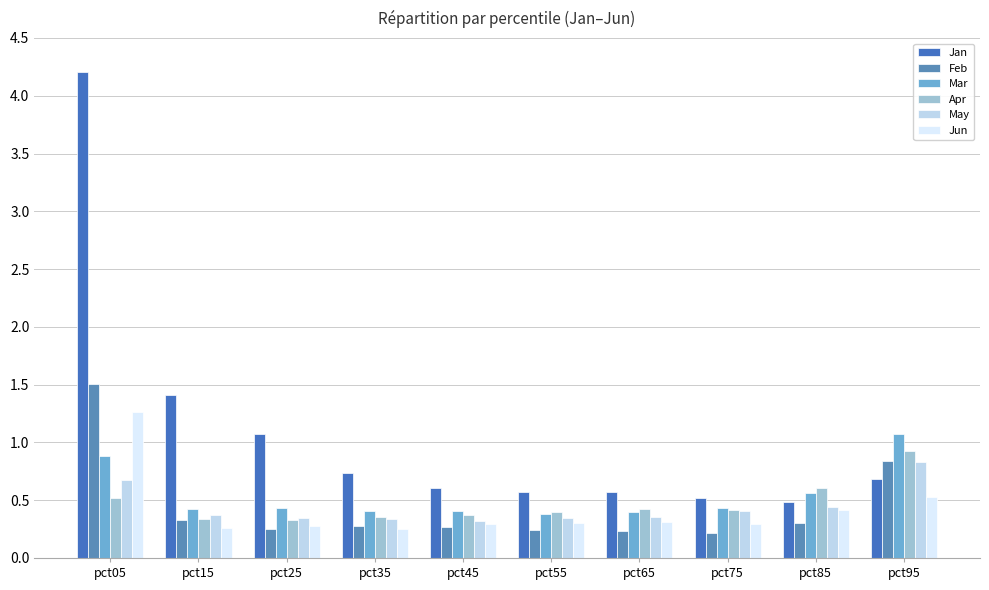

What is the total value across all series at pct75?

2.3